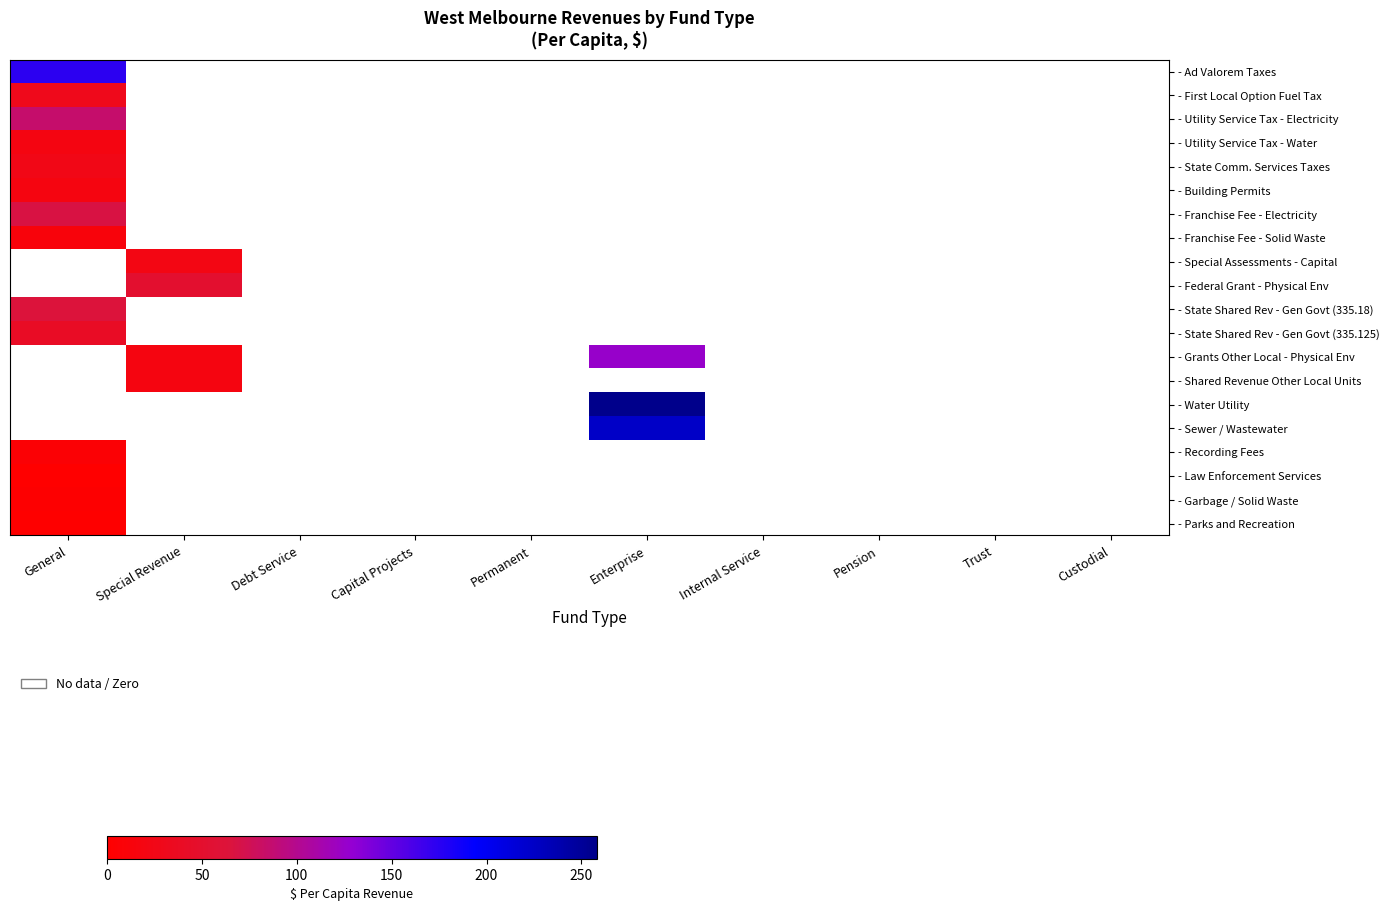

Reading left to right, transcribe all the data shown in this chart.

- Ad Valorem Taxes: General=173.9	Special Revenue=0.0	Debt Service=0.0	Capital Projects=0.0	Permanent=0.0	Enterprise=0.0	Internal Service=0.0	Pension=0.0	Trust=0.0	Custodial=0.0
- First Local Option Fuel Tax: General=29.4	Special Revenue=0.0	Debt Service=0.0	Capital Projects=0.0	Permanent=0.0	Enterprise=0.0	Internal Service=0.0	Pension=0.0	Trust=0.0	Custodial=0.0
- Utility Service Tax - Electricity: General=85.7	Special Revenue=0.0	Debt Service=0.0	Capital Projects=0.0	Permanent=0.0	Enterprise=0.0	Internal Service=0.0	Pension=0.0	Trust=0.0	Custodial=0.0
- Utility Service Tax - Water: General=19.6	Special Revenue=0.0	Debt Service=0.0	Capital Projects=0.0	Permanent=0.0	Enterprise=0.0	Internal Service=0.0	Pension=0.0	Trust=0.0	Custodial=0.0
- State Comm. Services Taxes: General=24.8	Special Revenue=0.0	Debt Service=0.0	Capital Projects=0.0	Permanent=0.0	Enterprise=0.0	Internal Service=0.0	Pension=0.0	Trust=0.0	Custodial=0.0
- Building Permits: General=18.2	Special Revenue=0.0	Debt Service=0.0	Capital Projects=0.0	Permanent=0.0	Enterprise=0.0	Internal Service=0.0	Pension=0.0	Trust=0.0	Custodial=0.0
- Franchise Fee - Electricity: General=67.8	Special Revenue=0.0	Debt Service=0.0	Capital Projects=0.0	Permanent=0.0	Enterprise=0.0	Internal Service=0.0	Pension=0.0	Trust=0.0	Custodial=0.0
- Franchise Fee - Solid Waste: General=12.2	Special Revenue=0.0	Debt Service=0.0	Capital Projects=0.0	Permanent=0.0	Enterprise=0.0	Internal Service=0.0	Pension=0.0	Trust=0.0	Custodial=0.0
- Special Assessments - Capital: General=0.0	Special Revenue=22.0	Debt Service=0.0	Capital Projects=0.0	Permanent=0.0	Enterprise=0.0	Internal Service=0.0	Pension=0.0	Trust=0.0	Custodial=0.0
- Federal Grant - Physical Env: General=0.0	Special Revenue=51.4	Debt Service=0.0	Capital Projects=0.0	Permanent=0.0	Enterprise=0.0	Internal Service=0.0	Pension=0.0	Trust=0.0	Custodial=0.0
- State Shared Rev - Gen Govt (335.18): General=63.8	Special Revenue=0.0	Debt Service=0.0	Capital Projects=0.0	Permanent=0.0	Enterprise=0.0	Internal Service=0.0	Pension=0.0	Trust=0.0	Custodial=0.0
- State Shared Rev - Gen Govt (335.125): General=40.8	Special Revenue=0.0	Debt Service=0.0	Capital Projects=0.0	Permanent=0.0	Enterprise=0.0	Internal Service=0.0	Pension=0.0	Trust=0.0	Custodial=0.0
- Grants Other Local - Physical Env: General=0.0	Special Revenue=18.1	Debt Service=0.0	Capital Projects=0.0	Permanent=0.0	Enterprise=126.0	Internal Service=0.0	Pension=0.0	Trust=0.0	Custodial=0.0
- Shared Revenue Other Local Units: General=0.0	Special Revenue=18.4	Debt Service=0.0	Capital Projects=0.0	Permanent=0.0	Enterprise=0.0	Internal Service=0.0	Pension=0.0	Trust=0.0	Custodial=0.0
- Water Utility: General=0.0	Special Revenue=0.0	Debt Service=0.0	Capital Projects=0.0	Permanent=0.0	Enterprise=258.2	Internal Service=0.0	Pension=0.0	Trust=0.0	Custodial=0.0
- Sewer / Wastewater: General=0.0	Special Revenue=0.0	Debt Service=0.0	Capital Projects=0.0	Permanent=0.0	Enterprise=224.2	Internal Service=0.0	Pension=0.0	Trust=0.0	Custodial=0.0
- Recording Fees: General=6.3	Special Revenue=0.0	Debt Service=0.0	Capital Projects=0.0	Permanent=0.0	Enterprise=0.0	Internal Service=0.0	Pension=0.0	Trust=0.0	Custodial=0.0
- Law Enforcement Services: General=0.2	Special Revenue=0.0	Debt Service=0.0	Capital Projects=0.0	Permanent=0.0	Enterprise=0.0	Internal Service=0.0	Pension=0.0	Trust=0.0	Custodial=0.0
- Garbage / Solid Waste: General=2.8	Special Revenue=0.0	Debt Service=0.0	Capital Projects=0.0	Permanent=0.0	Enterprise=0.0	Internal Service=0.0	Pension=0.0	Trust=0.0	Custodial=0.0
- Parks and Recreation: General=1.5	Special Revenue=0.0	Debt Service=0.0	Capital Projects=0.0	Permanent=0.0	Enterprise=0.0	Internal Service=0.0	Pension=0.0	Trust=0.0	Custodial=0.0